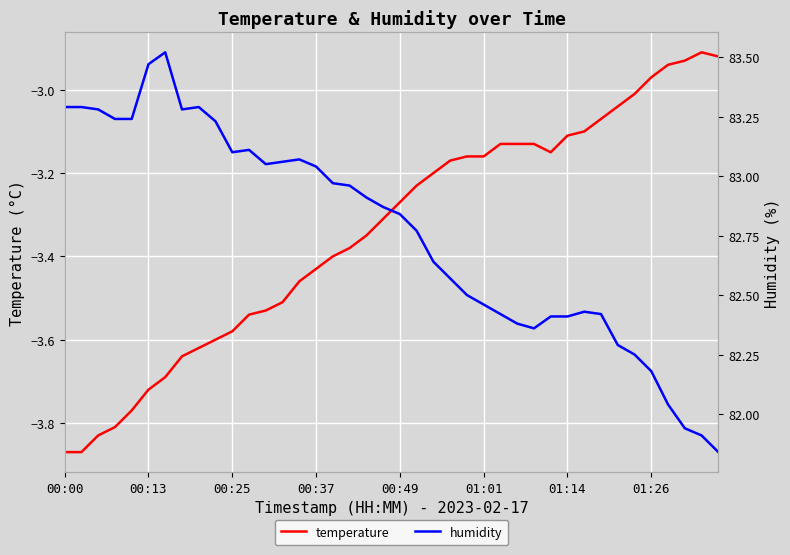

What is the value of the temperature point at the 33rd from the left?

-3.1